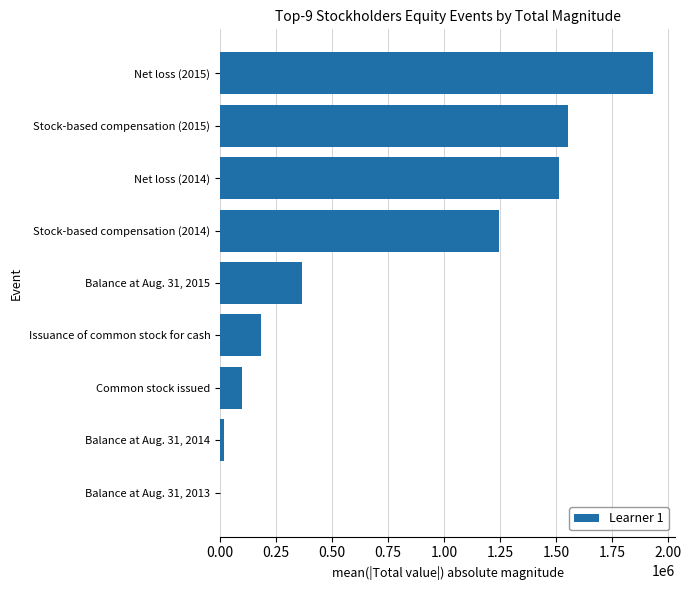

Which category has the highest value across all series?

Net loss (2015)